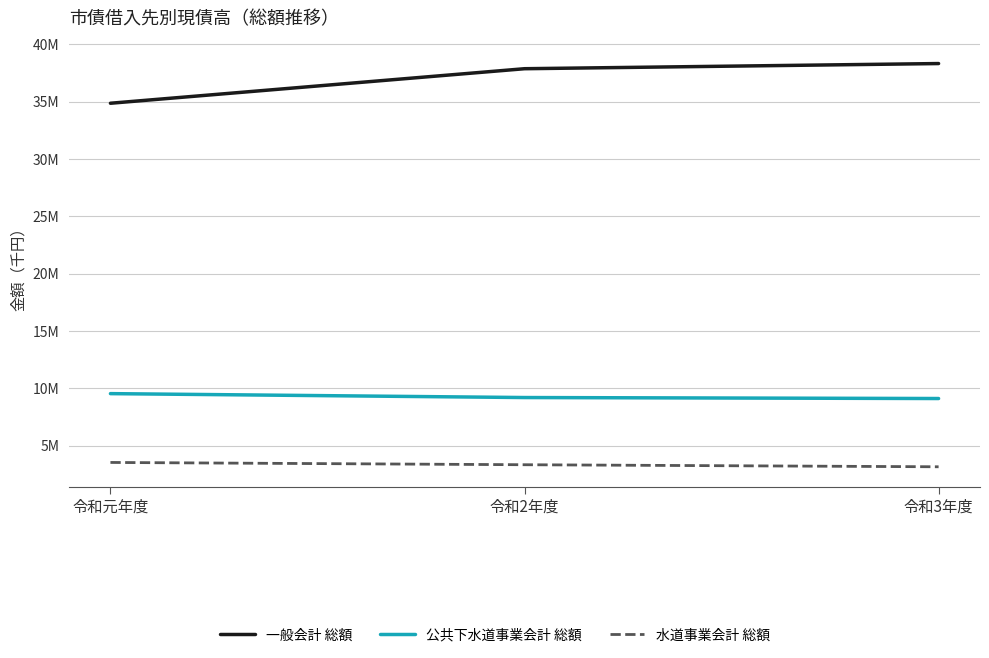

At which category is the sum across all series the highest?

令和3年度